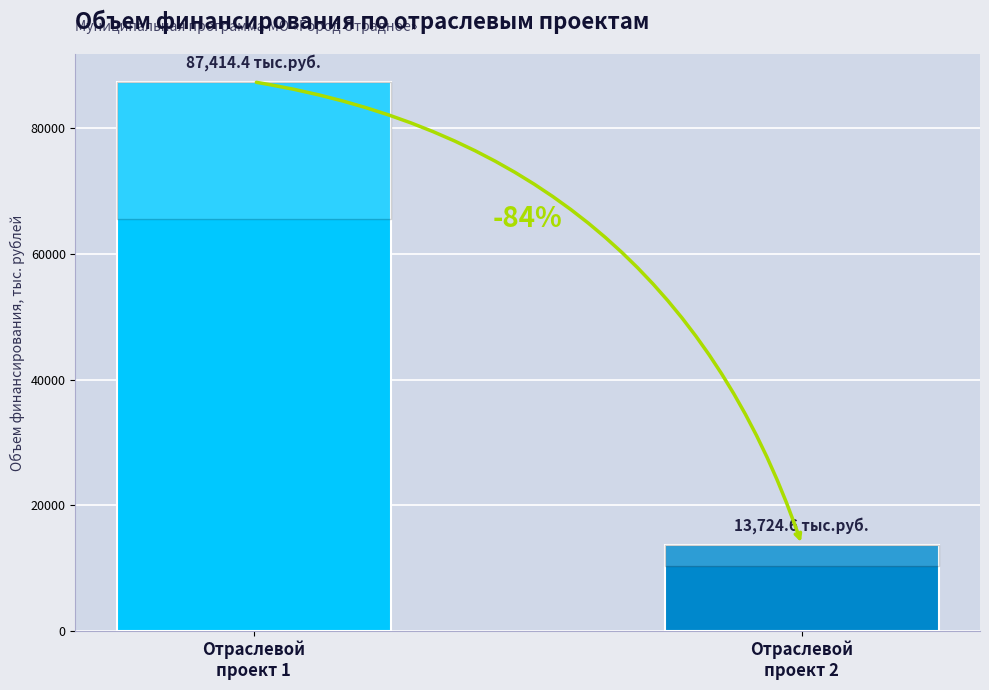

Are the bars grouped side by side (vs. stacked)?

Yes